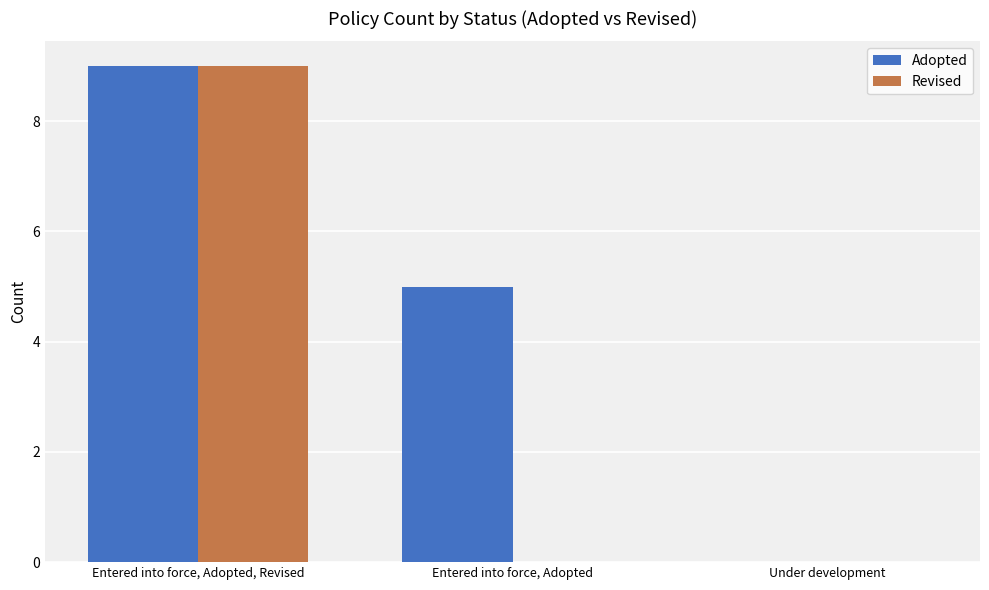

Is it true that Revised equals 9 at Entered into force, Adopted, Revised?

True